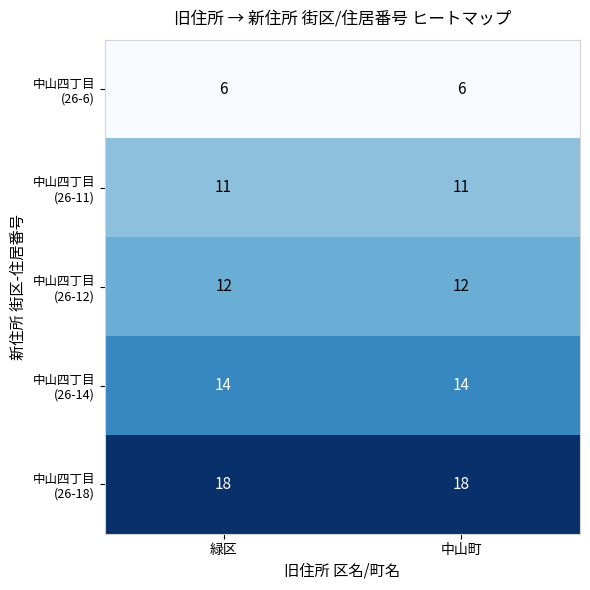

What is the smallest value displayed?

6